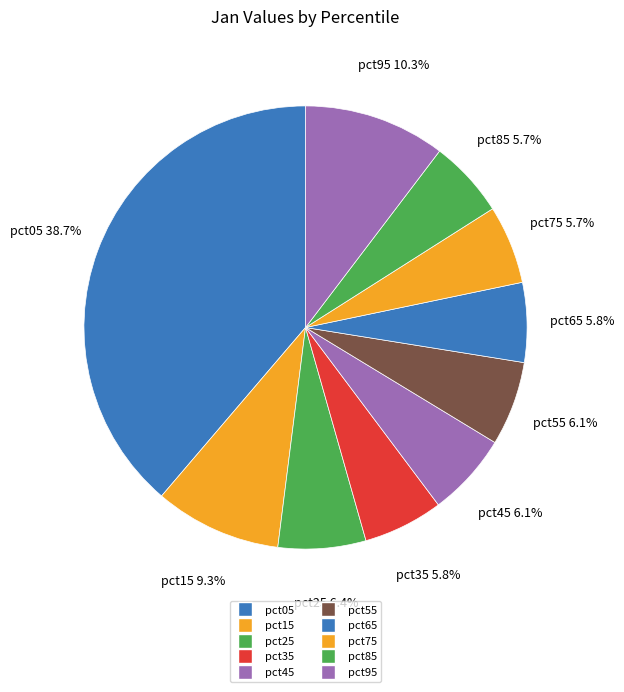

The pct15 slice represents 18% of the pie. True or false?

False